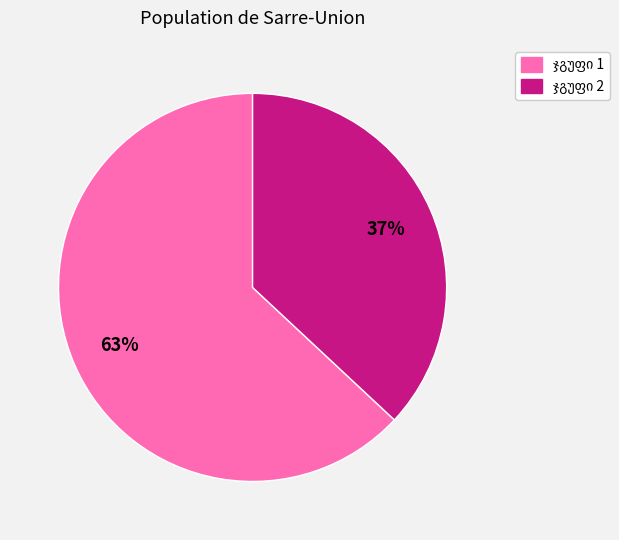

Does any single category account for the majority?

Yes